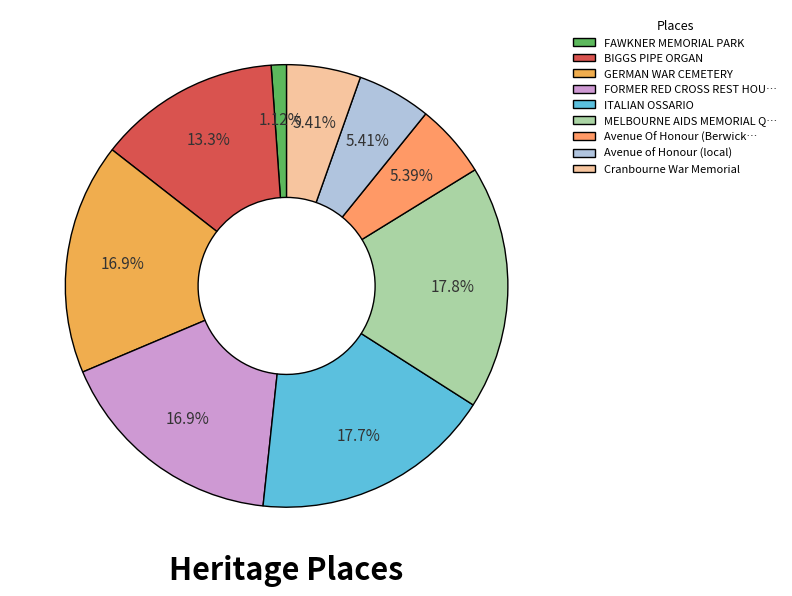

Which category has the biggest portion of the pie?

MELBOURNE AIDS MEMORIAL QUILT